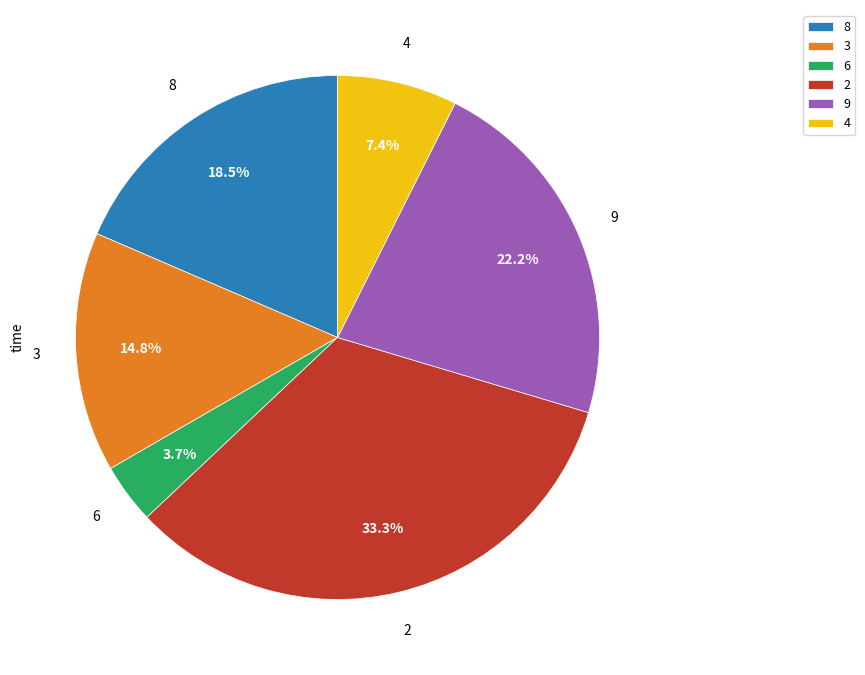

Rank the categories by value from lowest to highest.

6, 4, 3, 8, 9, 2